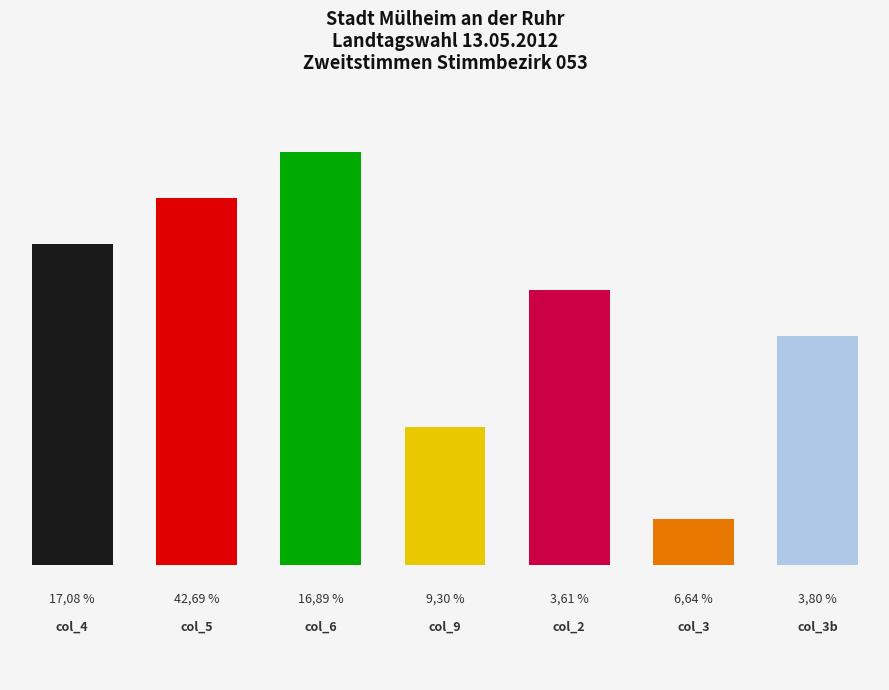

Between 5 and 8, which is larger?

8